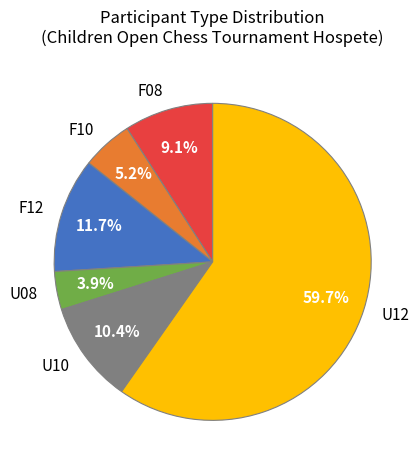

To the nearest percent, what is the difference between the largest and smallest slice percentages?

56%